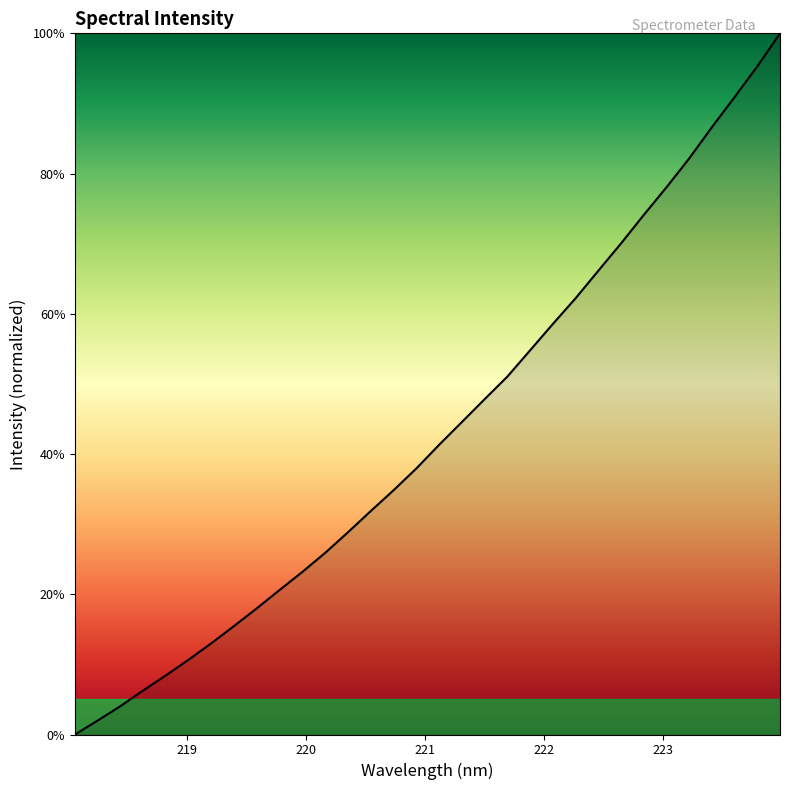

What is the maximum value shown in the chart?

100.0